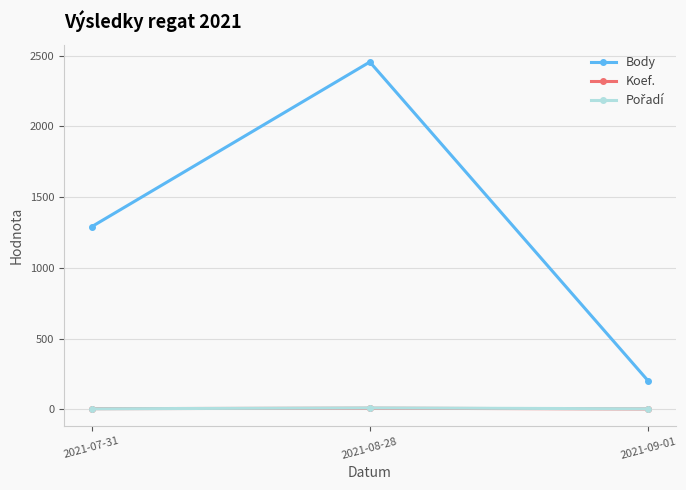

At which category does the chart reach its peak across all series?

2021-08-28